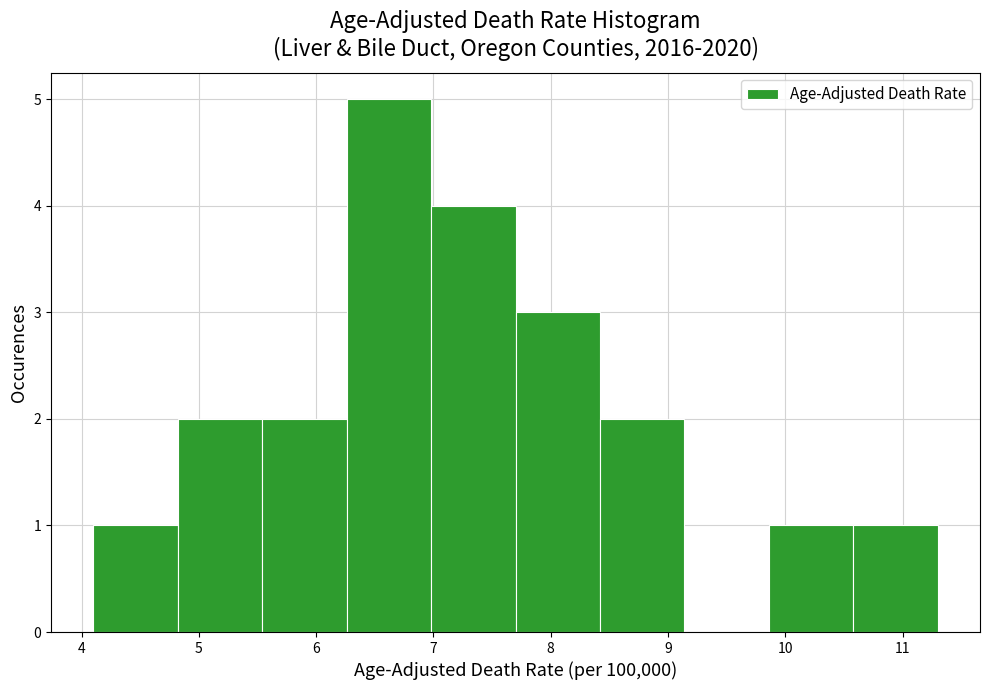

Reading left to right, transcribe this chart: for each bar, give the range it covers on the x-axis and its height. Neither the bar edges nor the heights are printed on the chart, so give them approximately, as read against the axes.

4.10 to 4.82: 1
4.82 to 5.54: 2
5.54 to 6.26: 2
6.26 to 6.98: 5
6.98 to 7.70: 4
7.70 to 8.42: 3
8.42 to 9.14: 2
9.14 to 9.86: 0
9.86 to 10.58: 1
10.58 to 11.30: 1